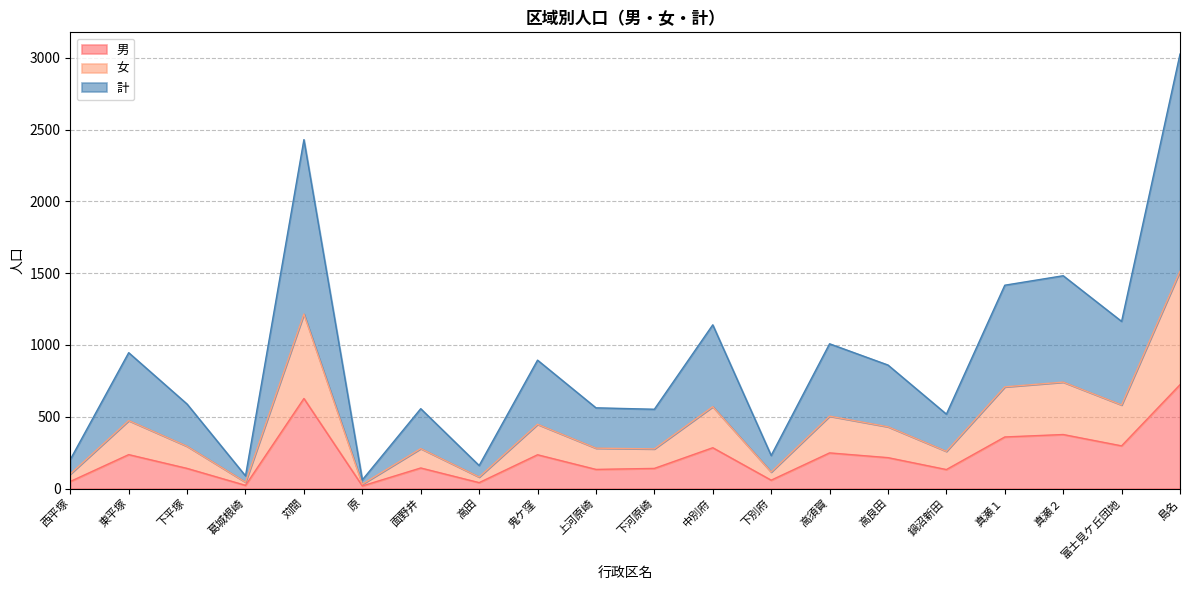

What is the label of the 13th point from the right?

高田